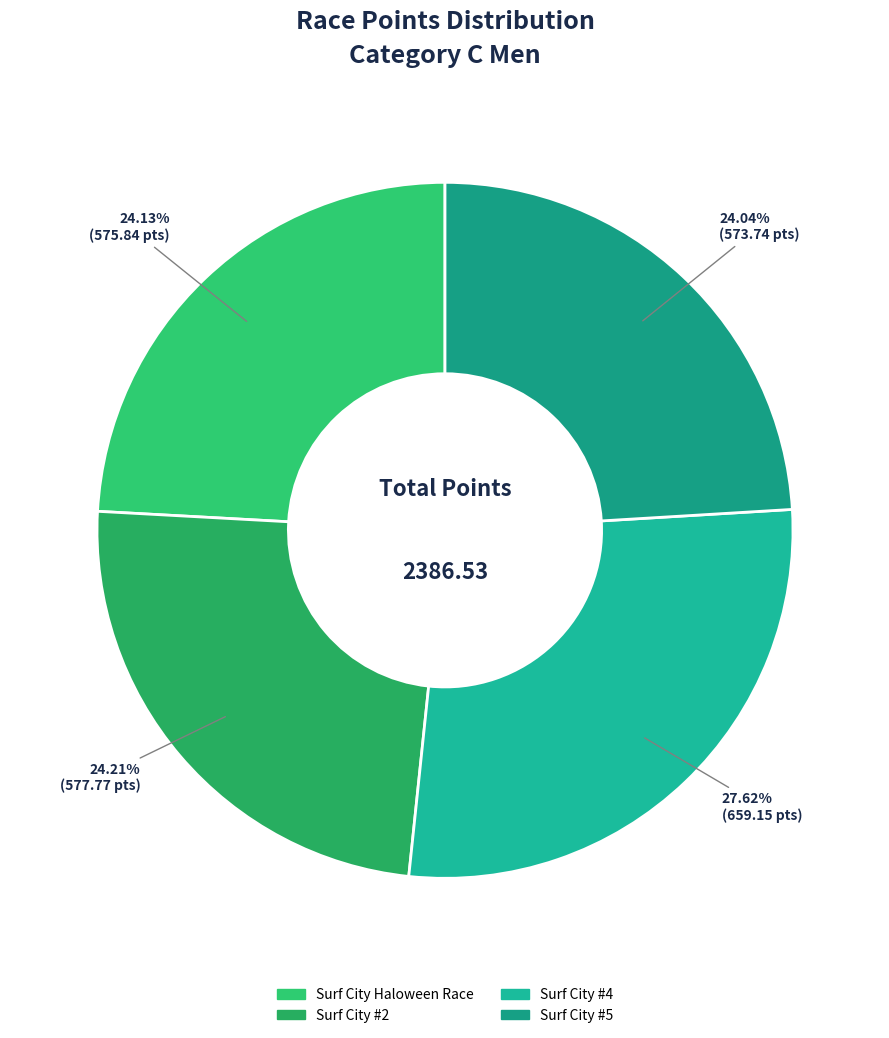

To the nearest percent, what percentage of the pie is Surf City Haloween Race?

24%